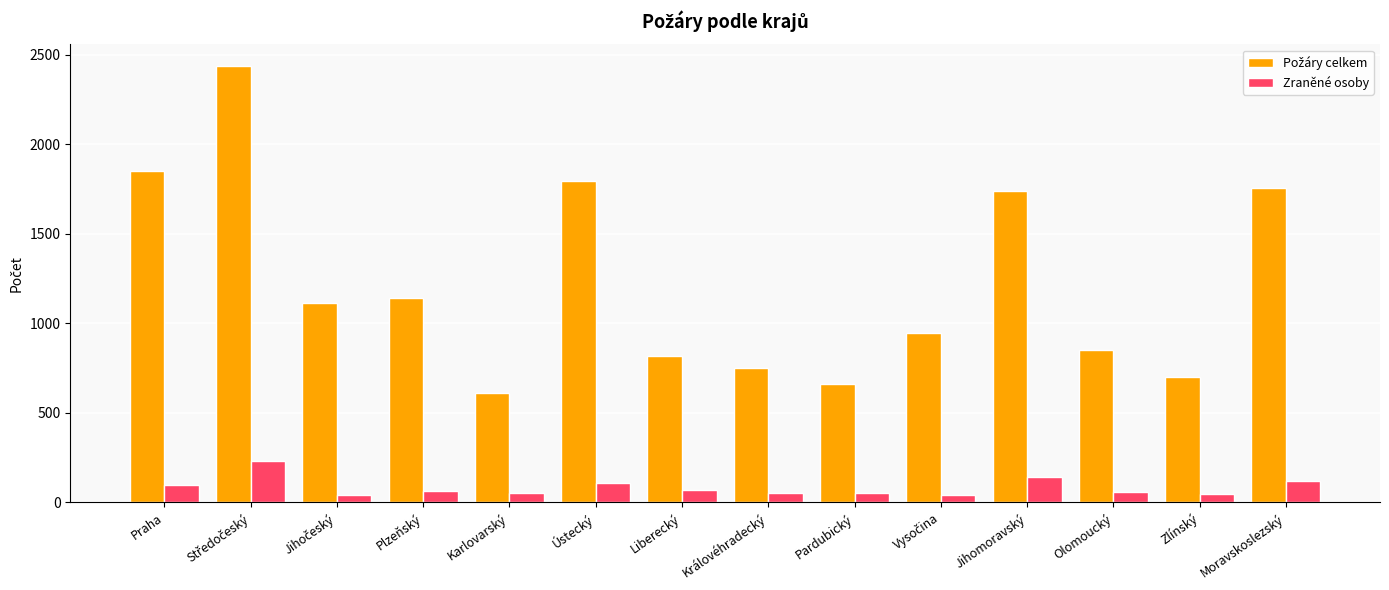

What is the average value of the Zraněné osoby series?

84